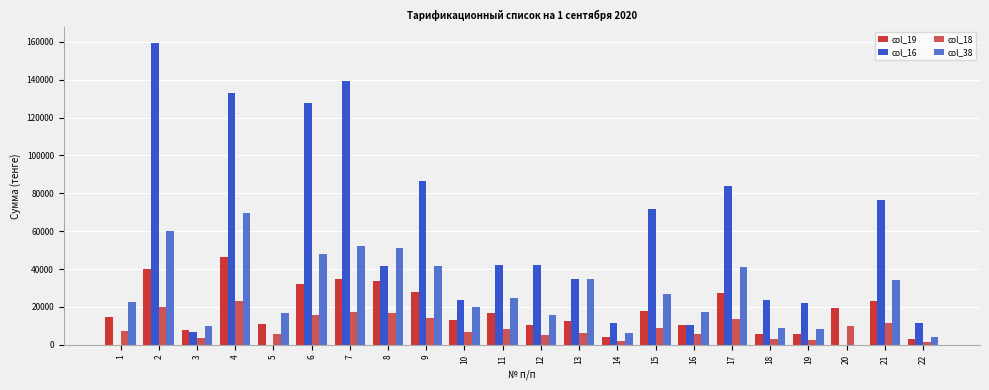

What is the average value of the col_38 series?

27956.4